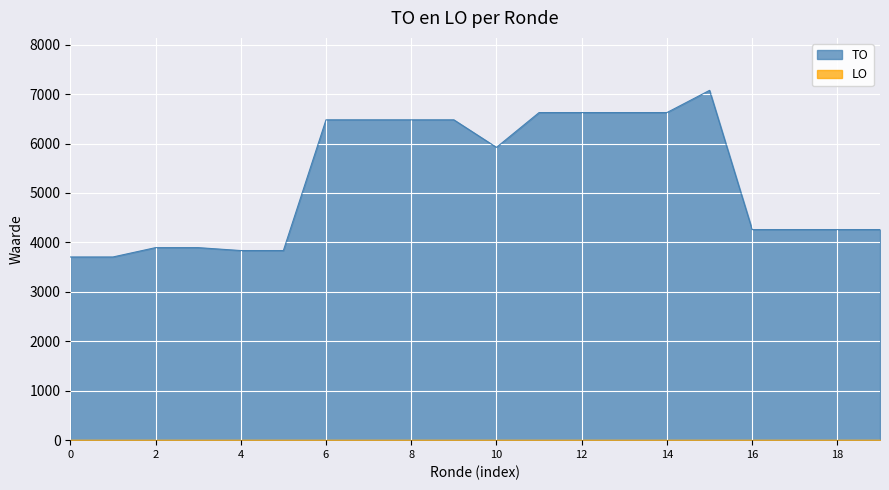

Which series has the widest spread of values?

TO